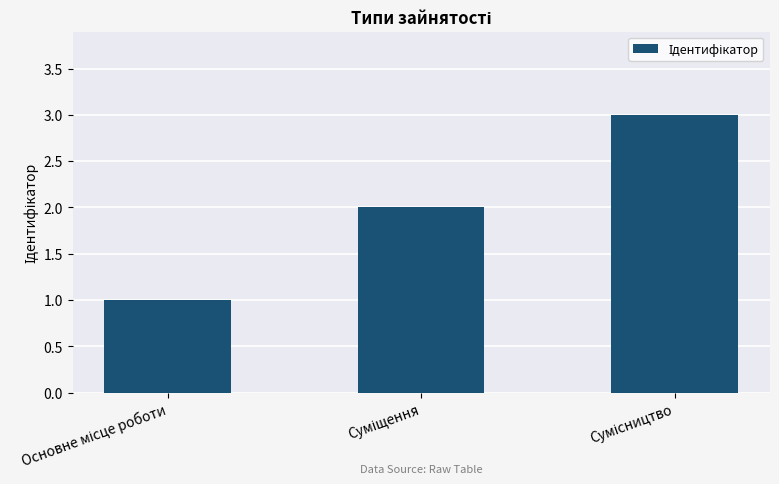

What is the greatest value displayed?

3